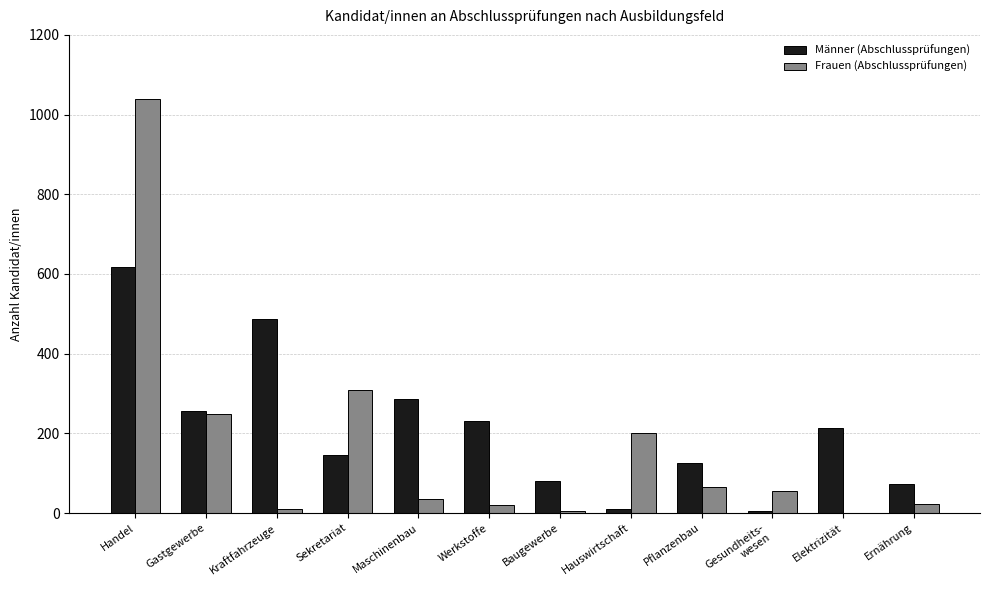

Where does the Männer (Abschlussprüfungen) series first go above 214?

Handel